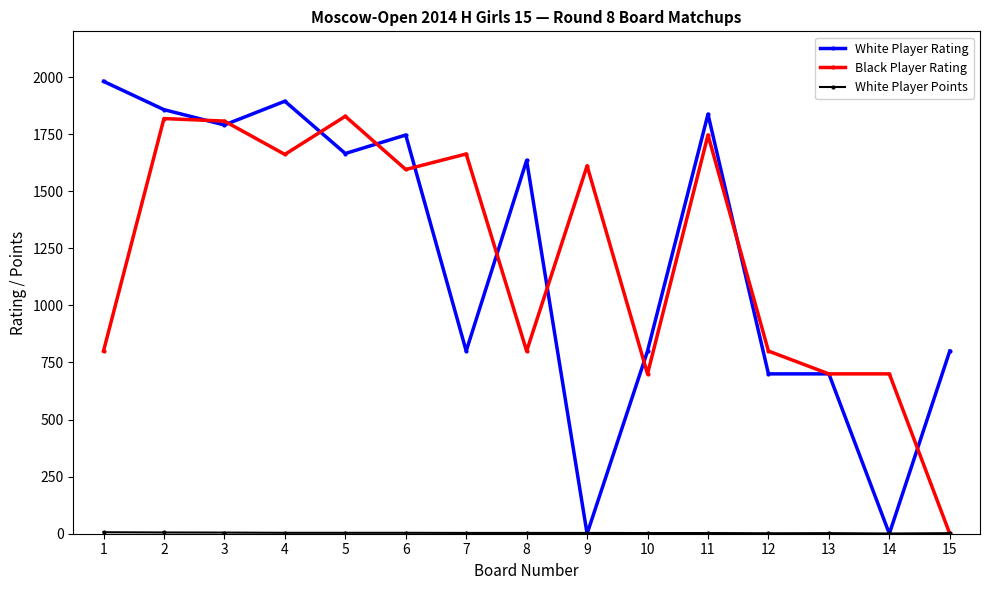

At which category is the sum across all series the highest?

2